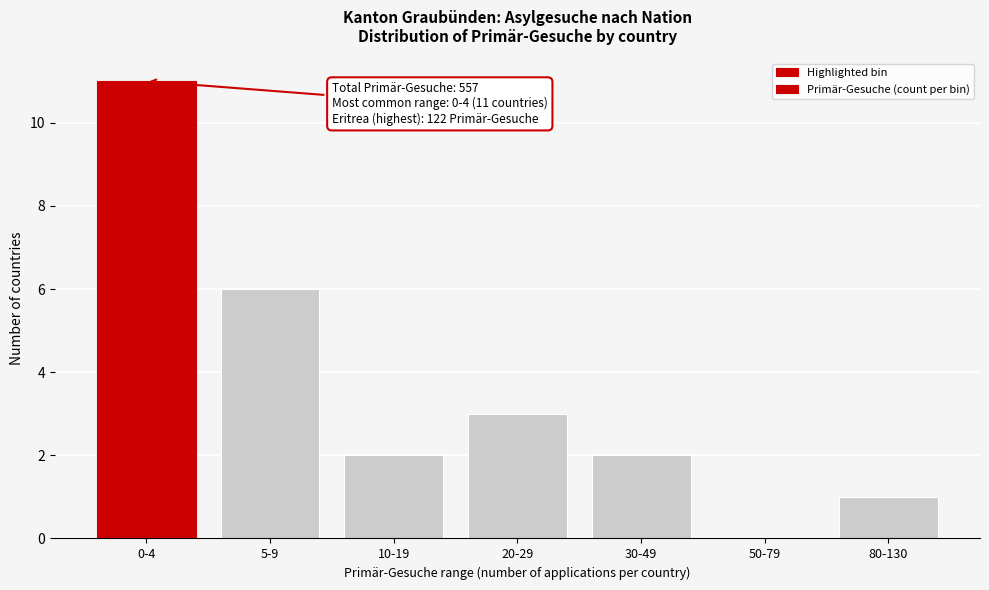

Reading left to right, what are all the values shown in this chart?

0-4=11	5-9=6	10-19=2	20-29=3	30-49=2	50-79=0	80-130=1